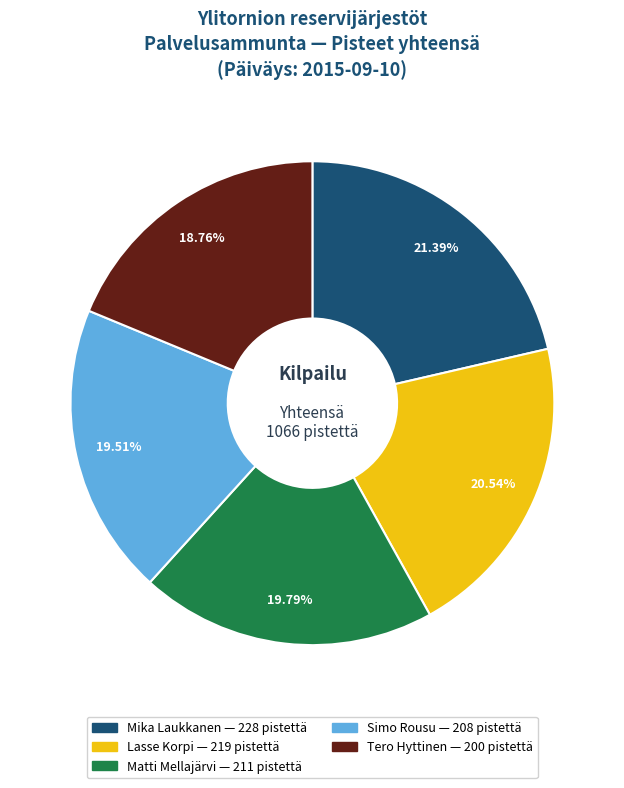

What portion of the pie excludes Simo Rousu?

80.5%